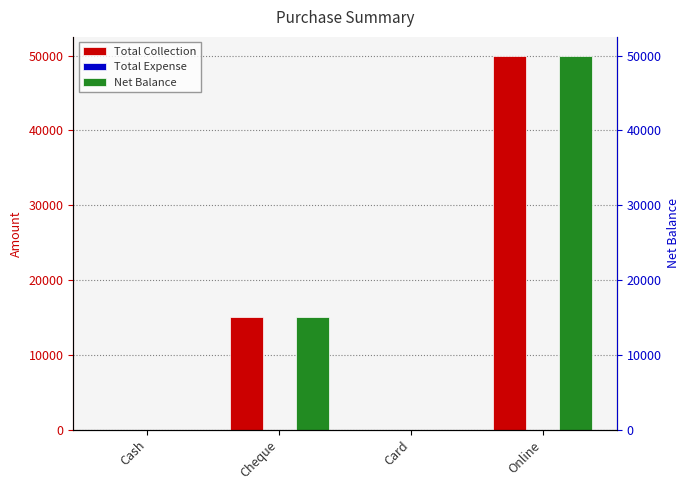

Is the value of Net Balance at Card greater than the value of Total Collection at Card?

No